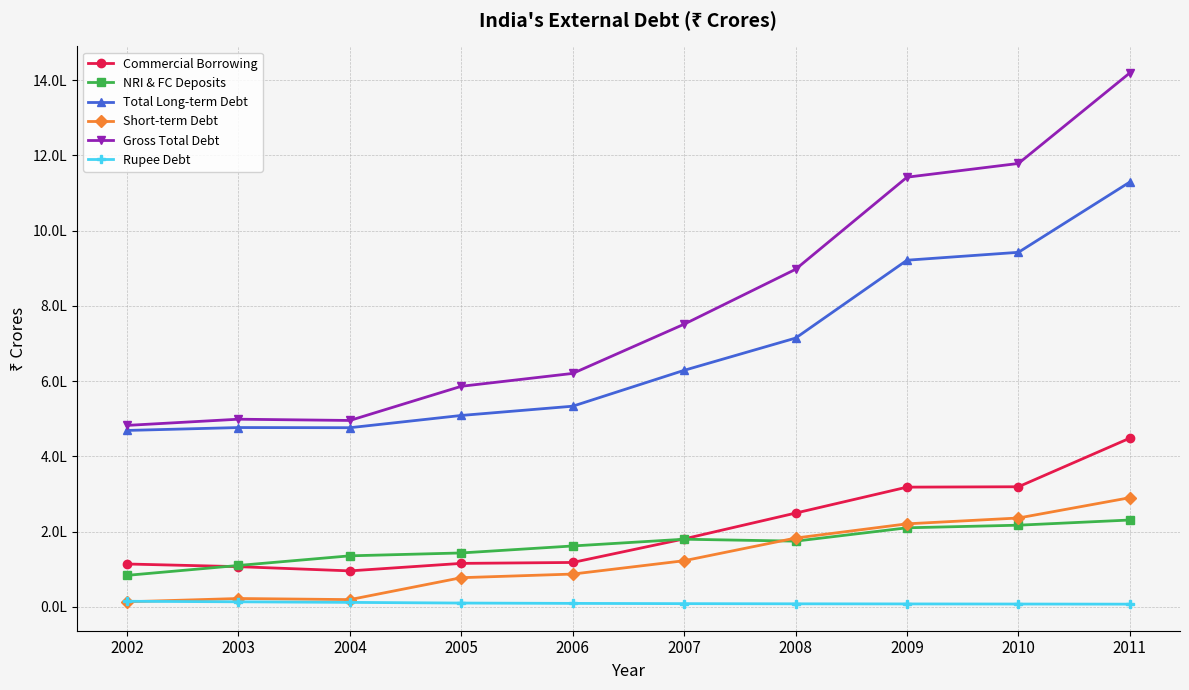

True or false: Commercial Borrowing and Gross Total Debt cross at least once.

False